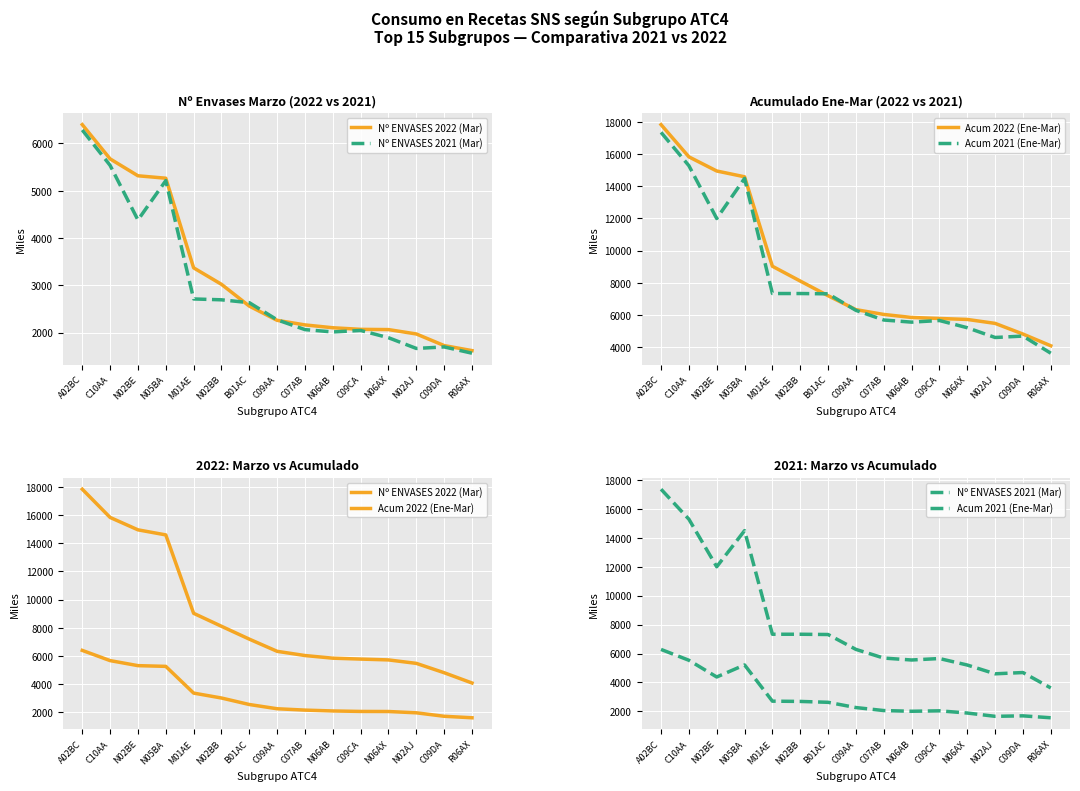

At C10AA, list the series in order from smallest to largest.

Nº ENVASES 2021 (Mar), Nº ENVASES 2022 (Mar), Acum 2021 (Ene-Mar), Acum 2022 (Ene-Mar)